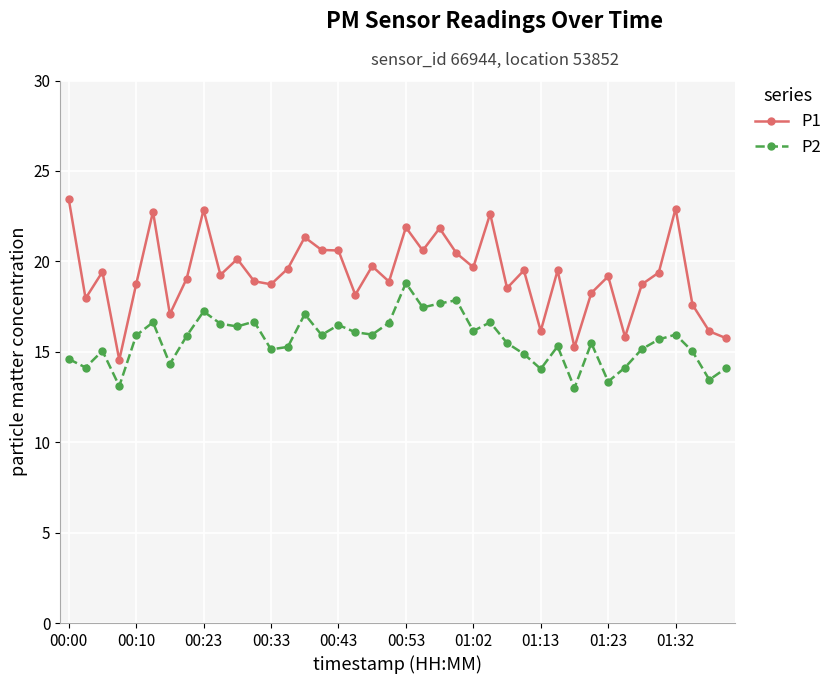

True or false: P1 and P2 cross at least once.

False